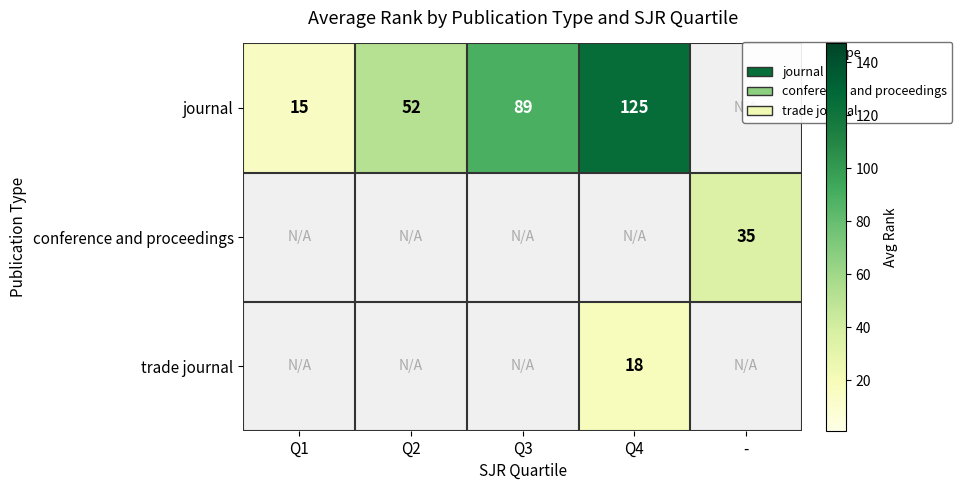

Between Q3 and Q4, which is larger?

Q4